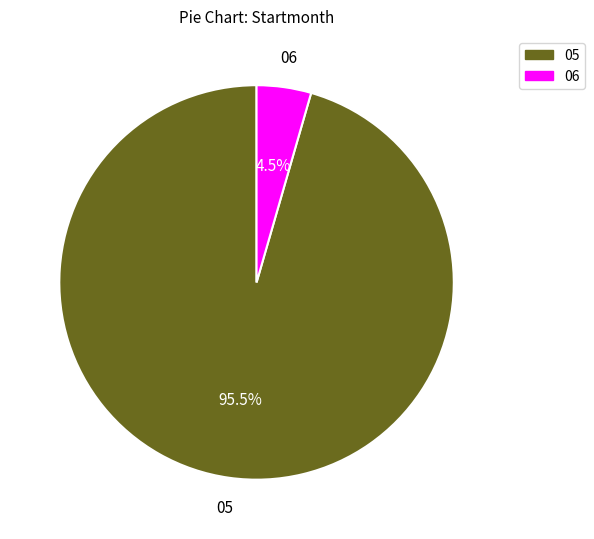

Which has a higher value, 06 or 05?

05